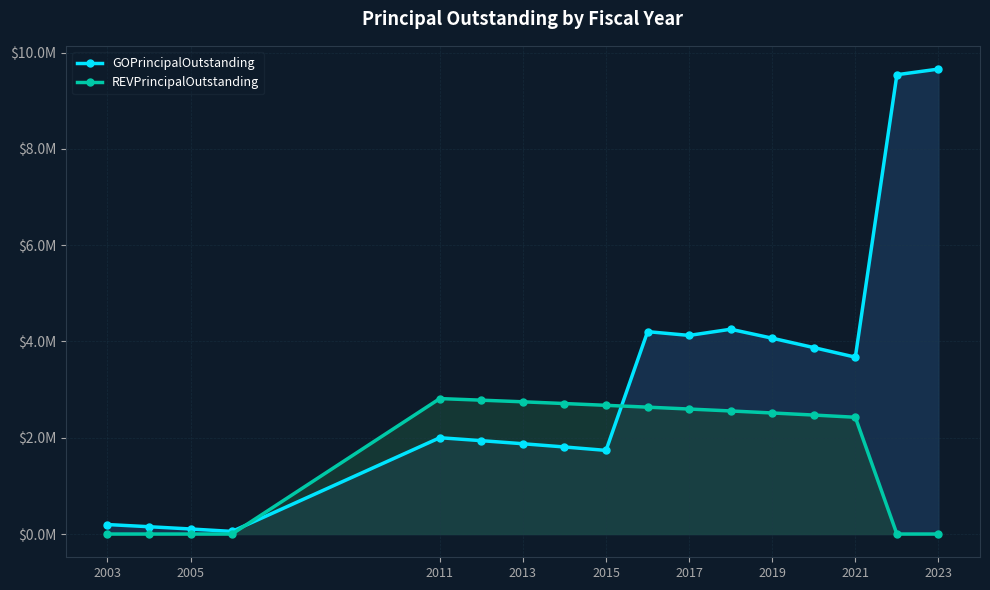

How many lines are shown in the chart?

2